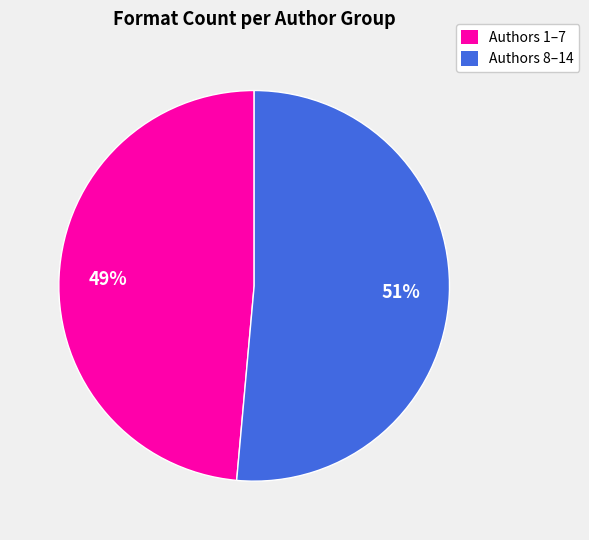

To the nearest percent, what is the average slice percentage?

50%